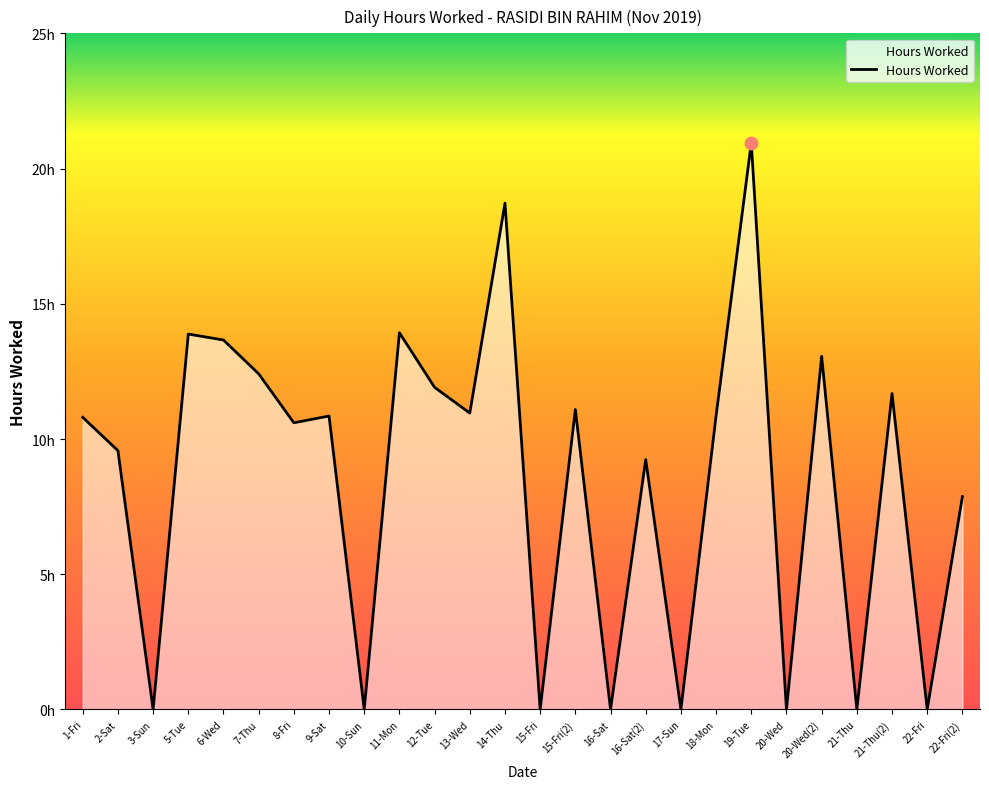

Does the chart have visible grid lines?

No